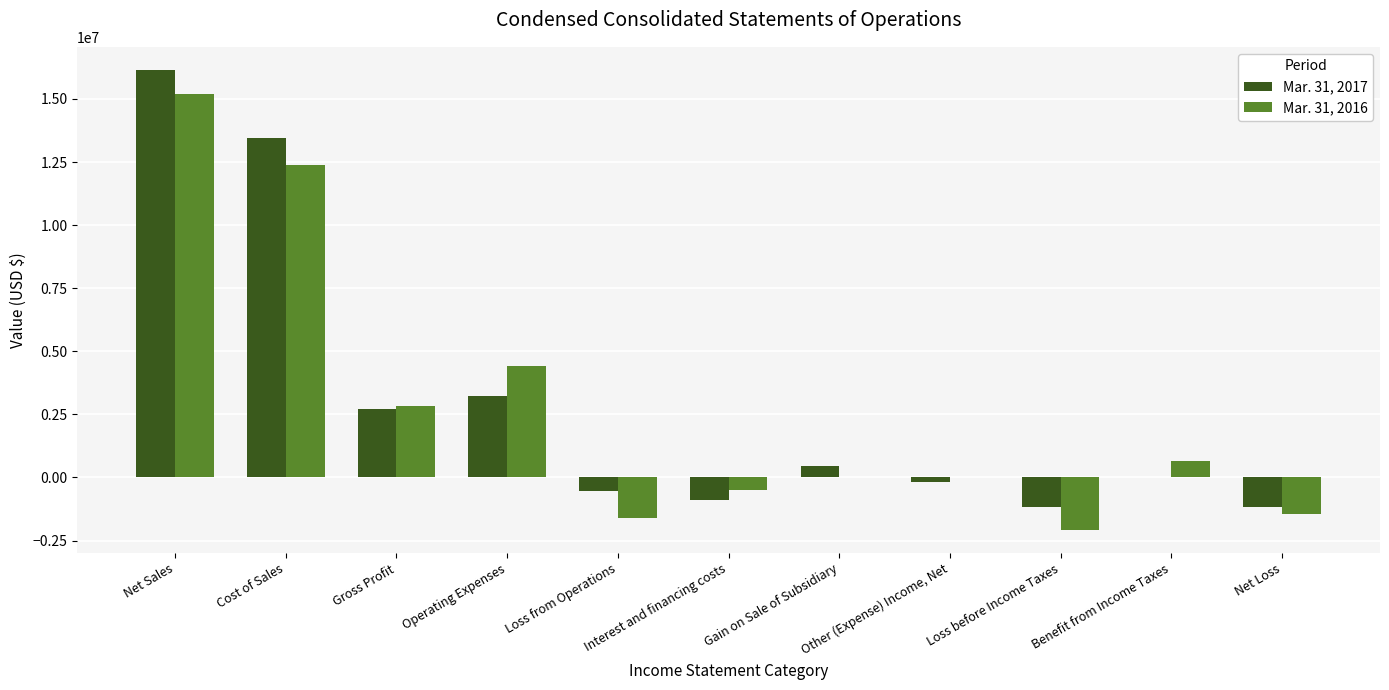

Are the bars grouped side by side (vs. stacked)?

Yes